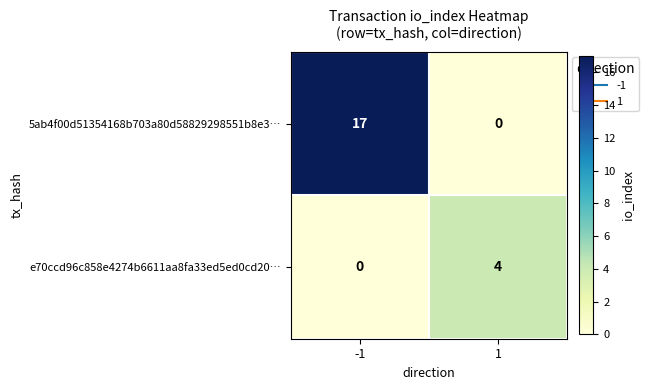

At 1, list the series in order from largest to smallest.

e70ccd96c858e4274b6611aa8fa33ed5ed0cd20…, 5ab4f00d51354168b703a80d58829298551b8e3…